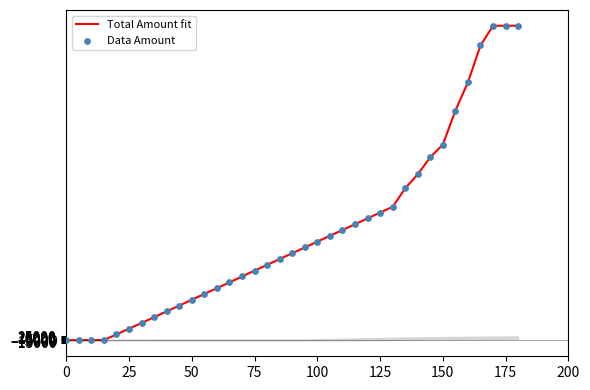

What are all the series names shown in the legend?

Total Amount fit, Data Amount